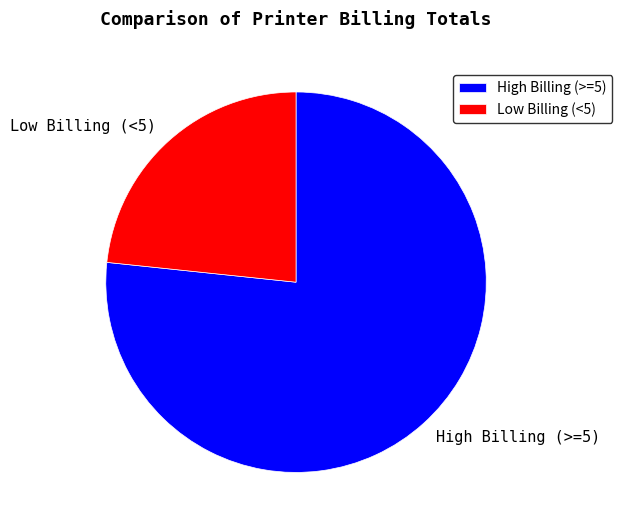

Which slice is the largest?

High Billing (>=5)